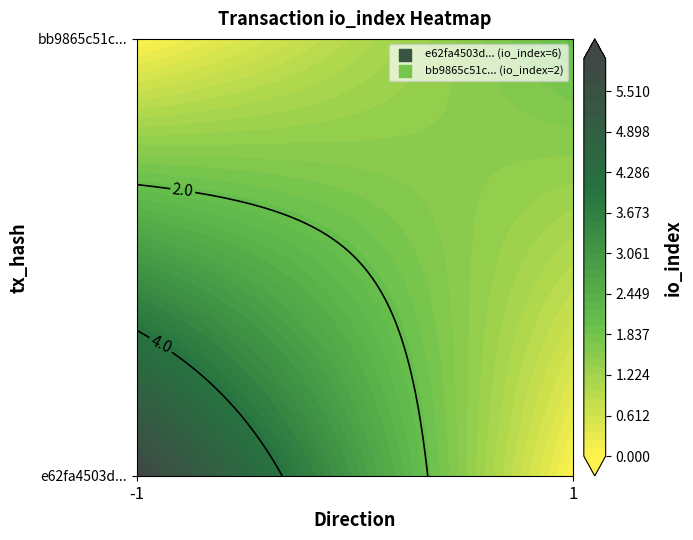

What is the sum of all bb9865c51ca2ce51bd2c42a19780f7d37051437 values?

3